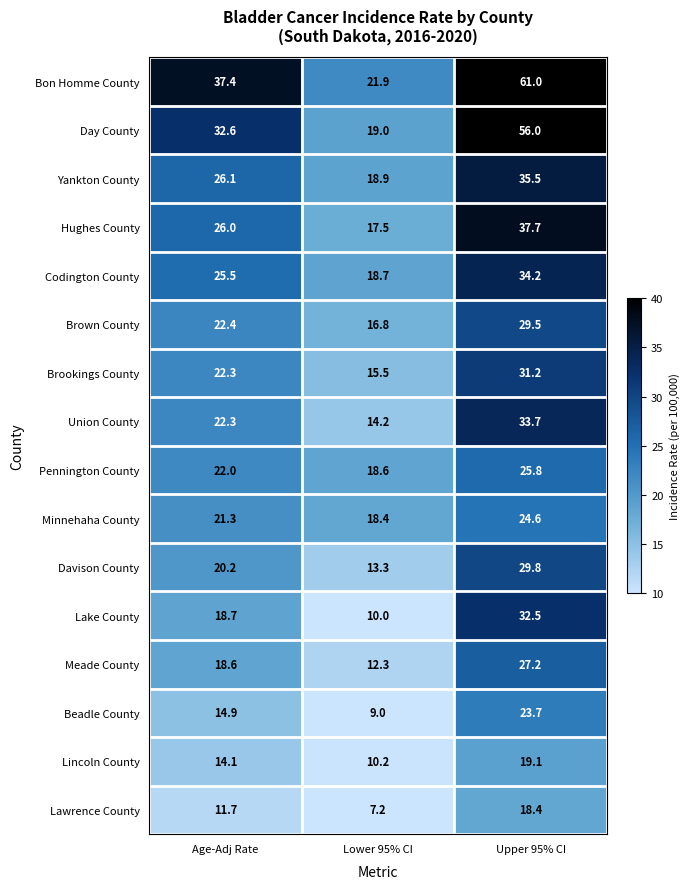

What is the difference between the highest and lowest values at Lower 95% CI?

14.7